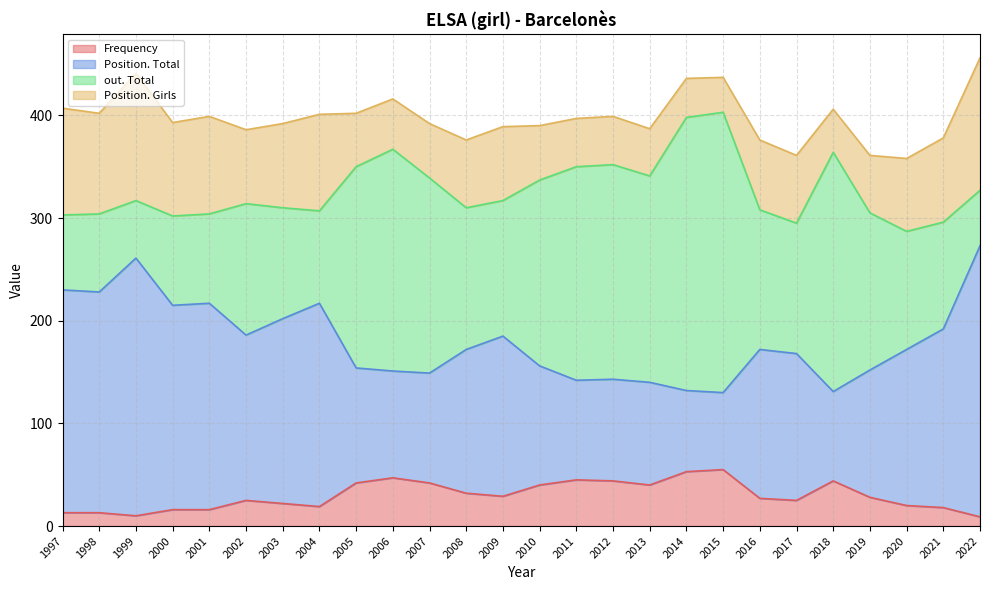

True or false: Frequency and Position. Total intersect in this chart.

False